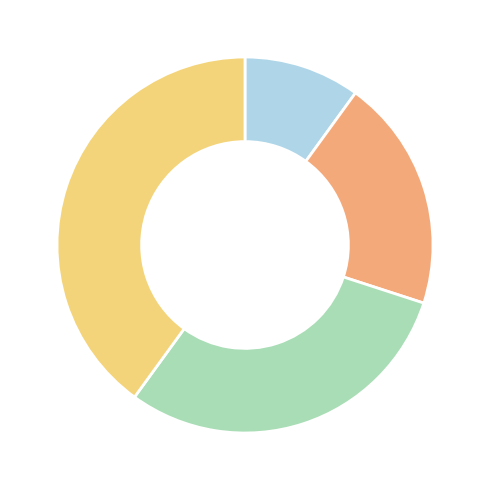

Is there a majority slice in this chart?

No